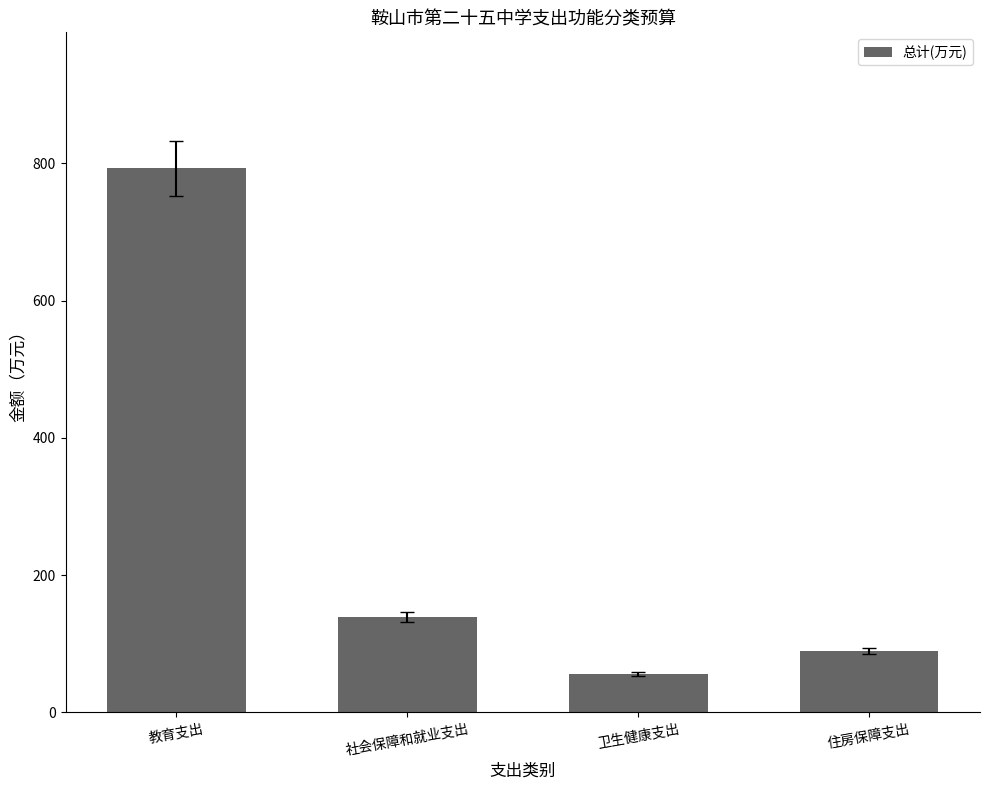

Rank the categories by value from lowest to highest.

卫生健康支出, 住房保障支出, 社会保障和就业支出, 教育支出